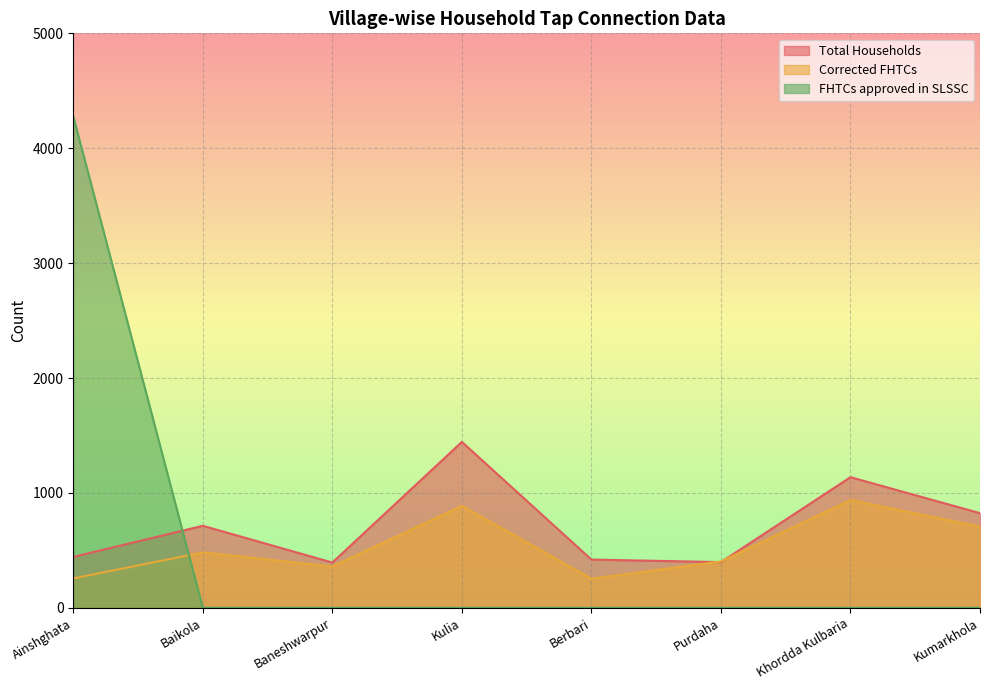

How many times do FHTCs approved in SLSSC and Total Households cross each other?

1